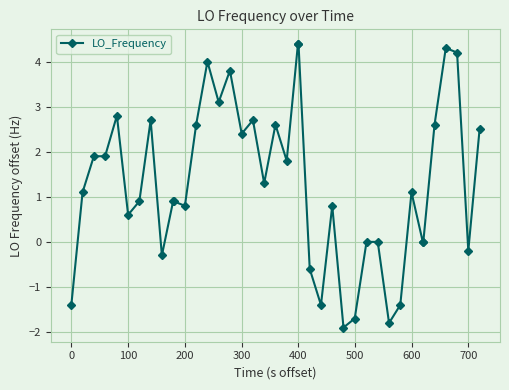

How many values exceed 1?

21